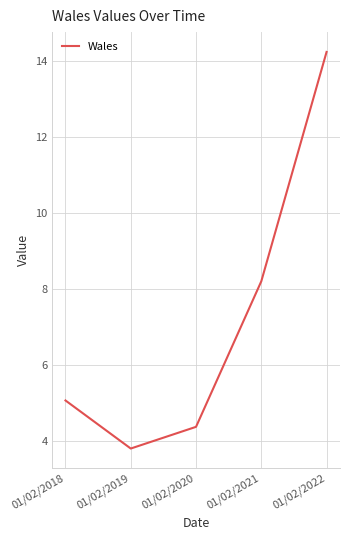

What is the change in value from 01/02/2019 to 01/02/2021?

+4.4